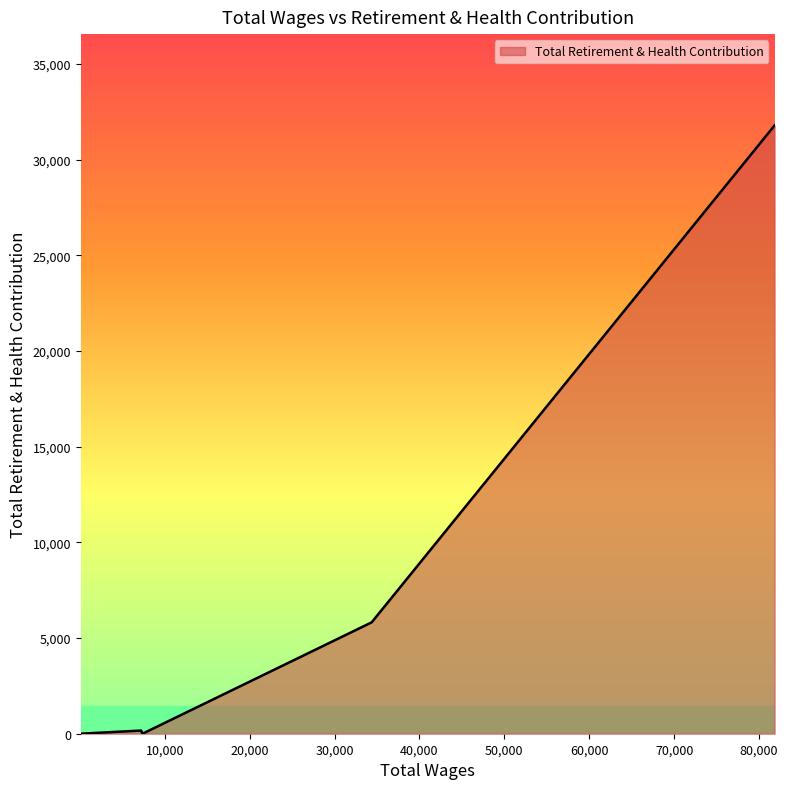

What is the value of the 8th point from the left?

87